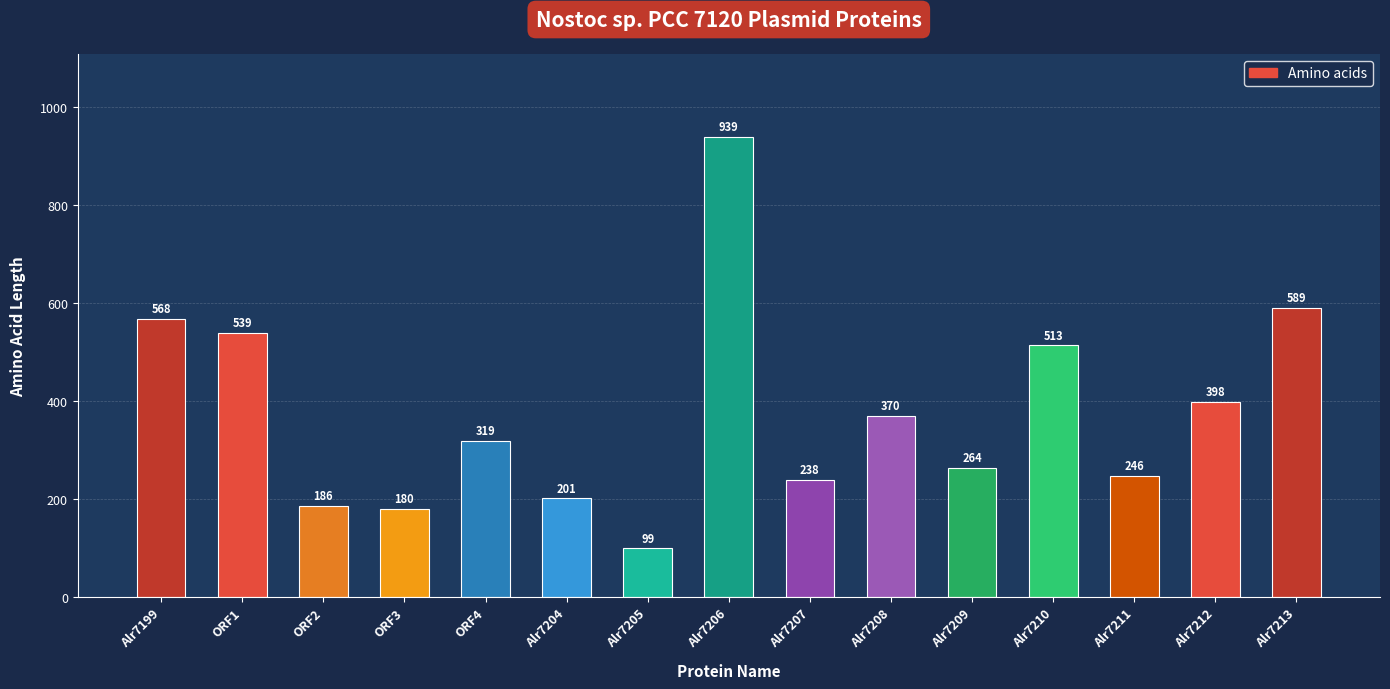

What is the difference between the second highest and minimum values?

490